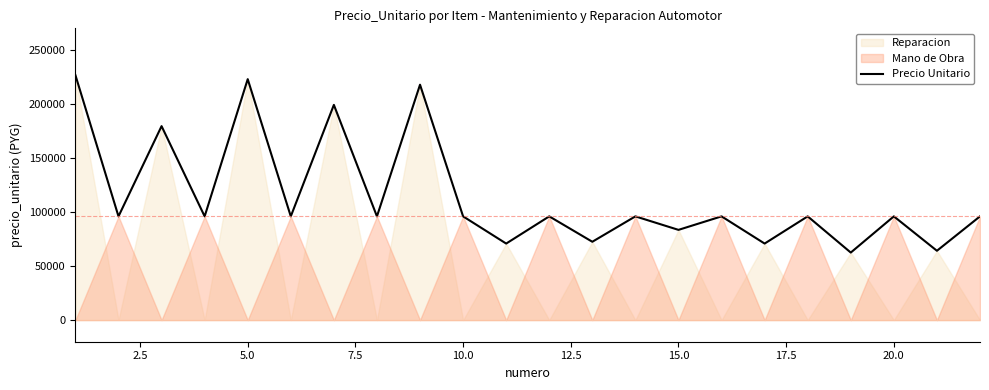

What is the lowest value of the Precio Unitario series?

62500